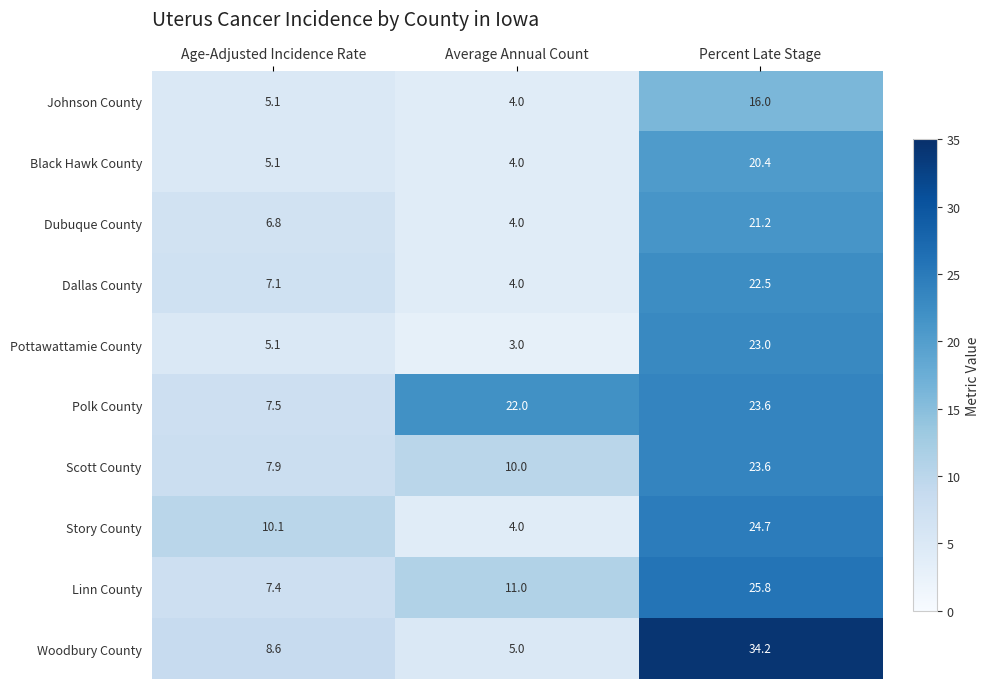

What is the difference between the maximum and second lowest values in the Pottawattamie County series?

17.9